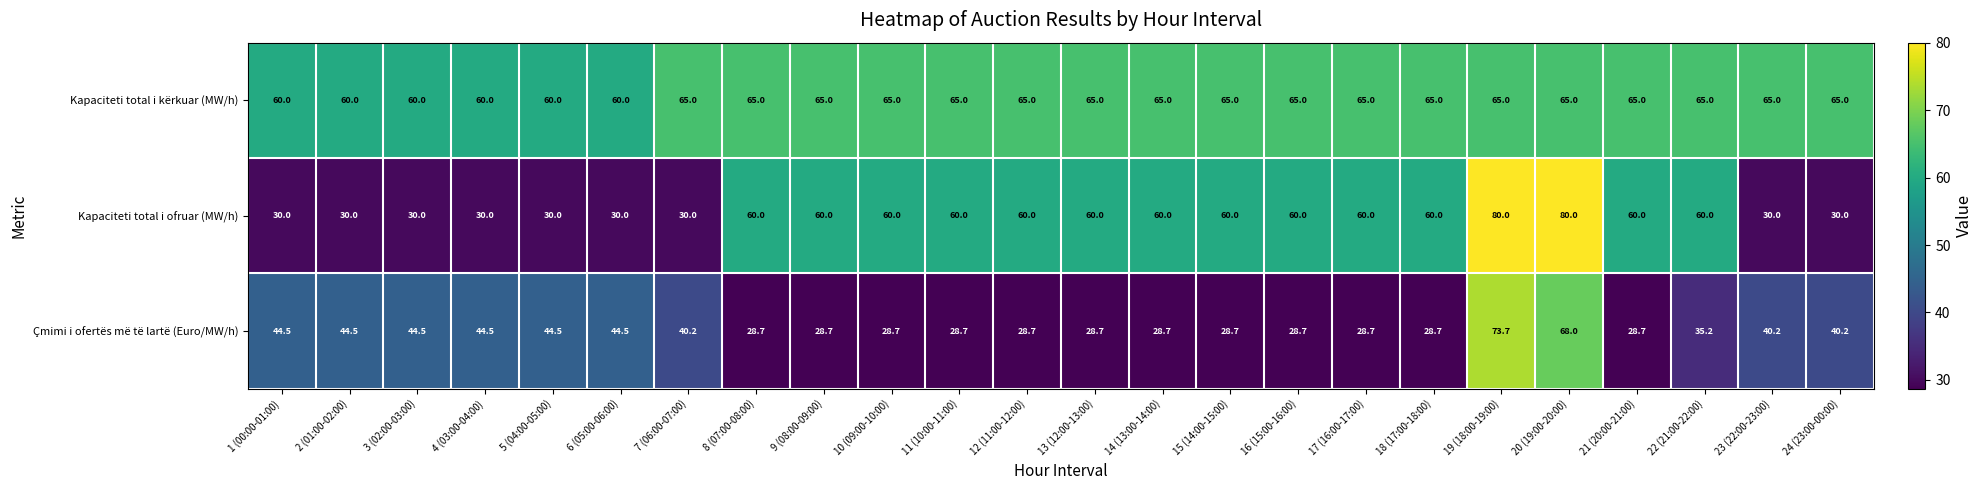

Rank the series at 20 (19:00-20:00) from highest to lowest value.

Kapaciteti total i ofruar (MW/h), Çmimi i ofertës më të lartë (Euro/MW/h), Kapaciteti total i kërkuar (MW/h)